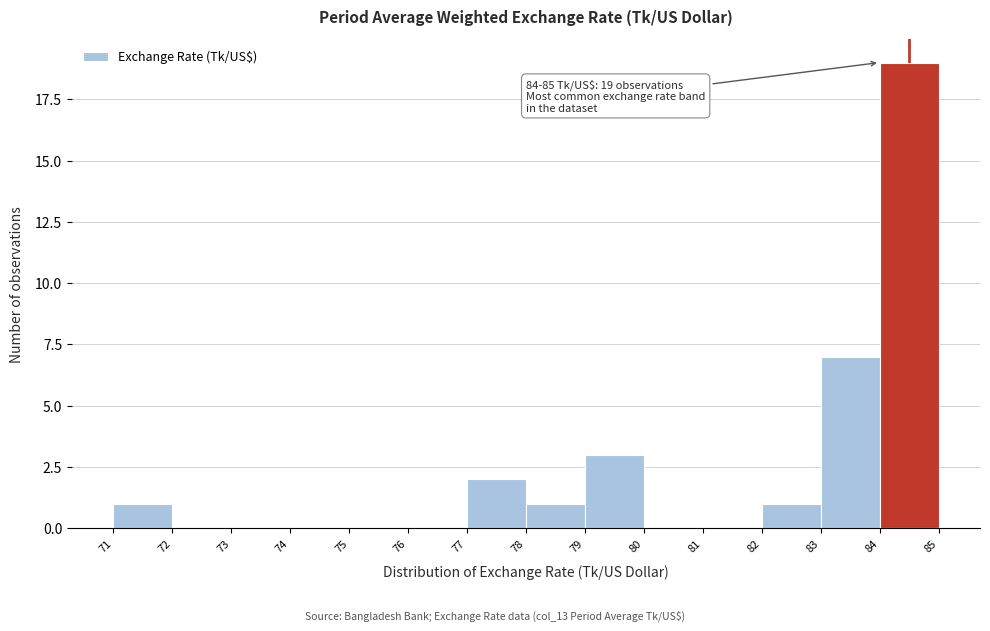

Over which range of the x-axis is the bar tallest?

84 to 85